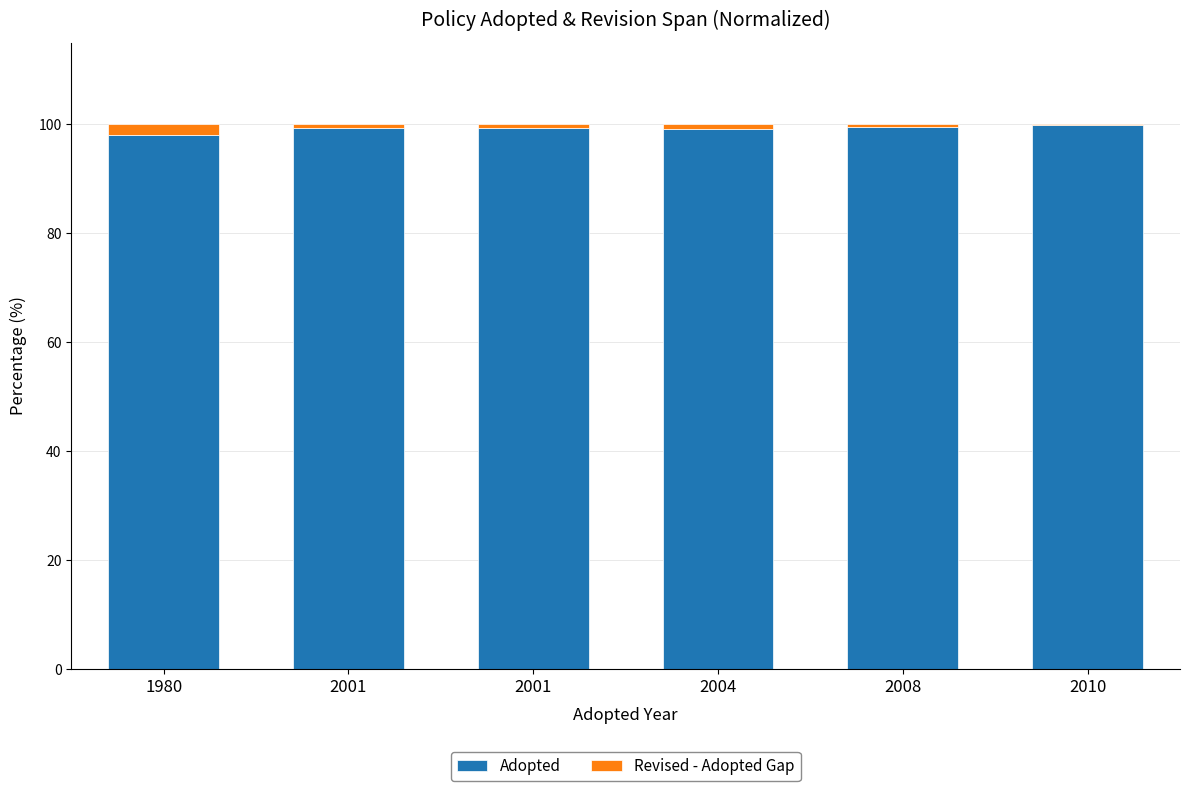

Are the bars horizontal?

No